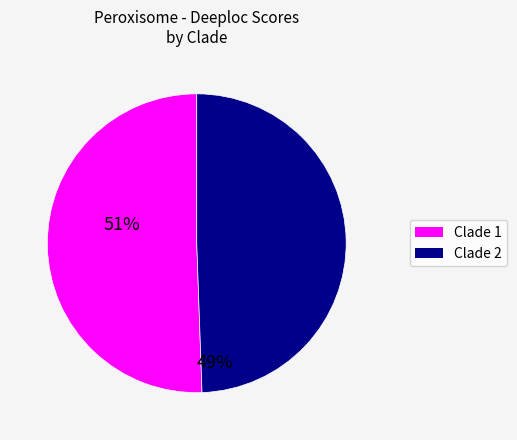

Is there a majority slice in this chart?

Yes